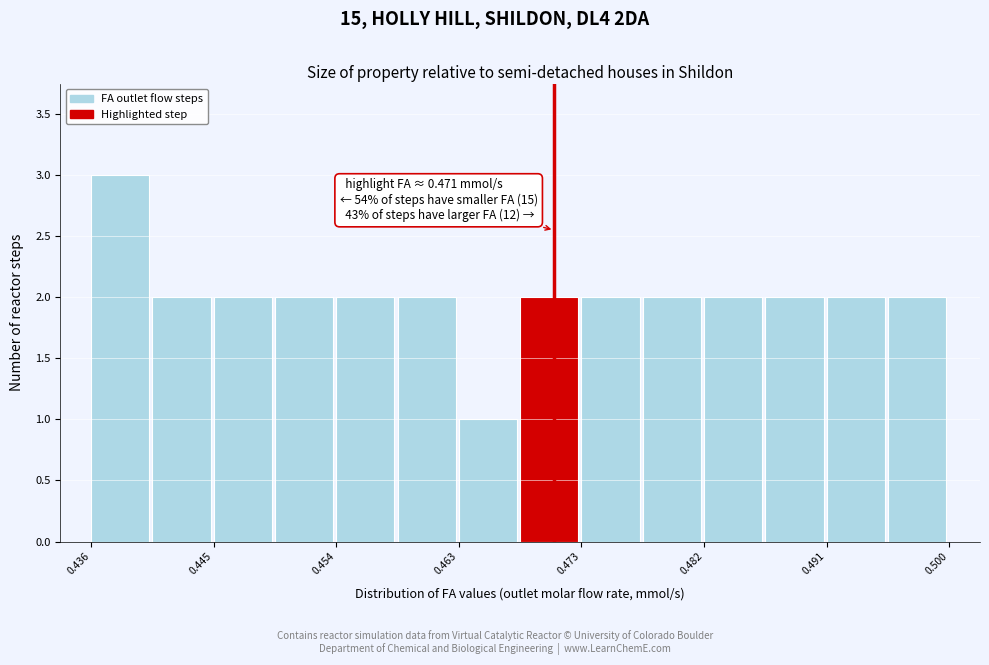

Which range on the x-axis has the tallest bar?

0.436 to 0.441